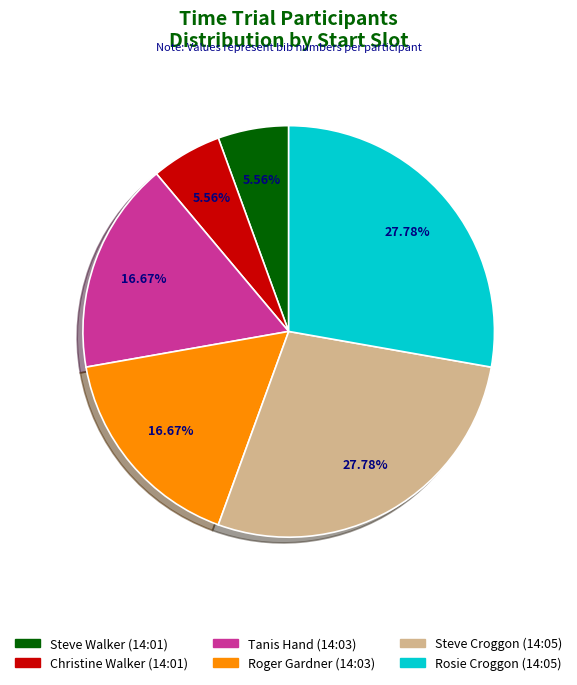

Between Christine Walker (14:01) and Roger Gardner (14:03), which is larger?

Roger Gardner (14:03)